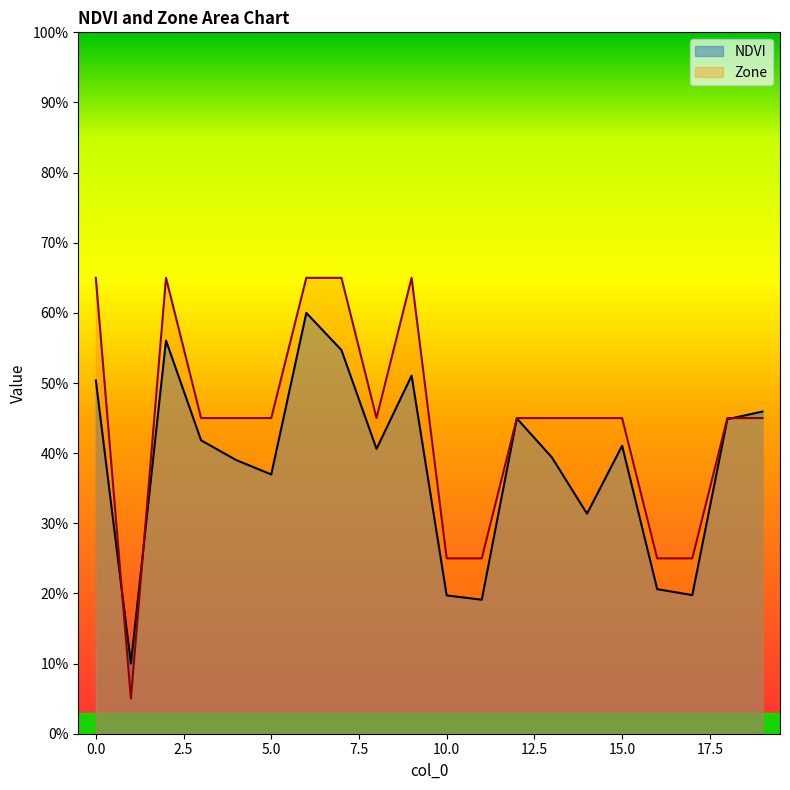

In NDVI, how many points are higher than both neighbors (excluding endpoints)?

5